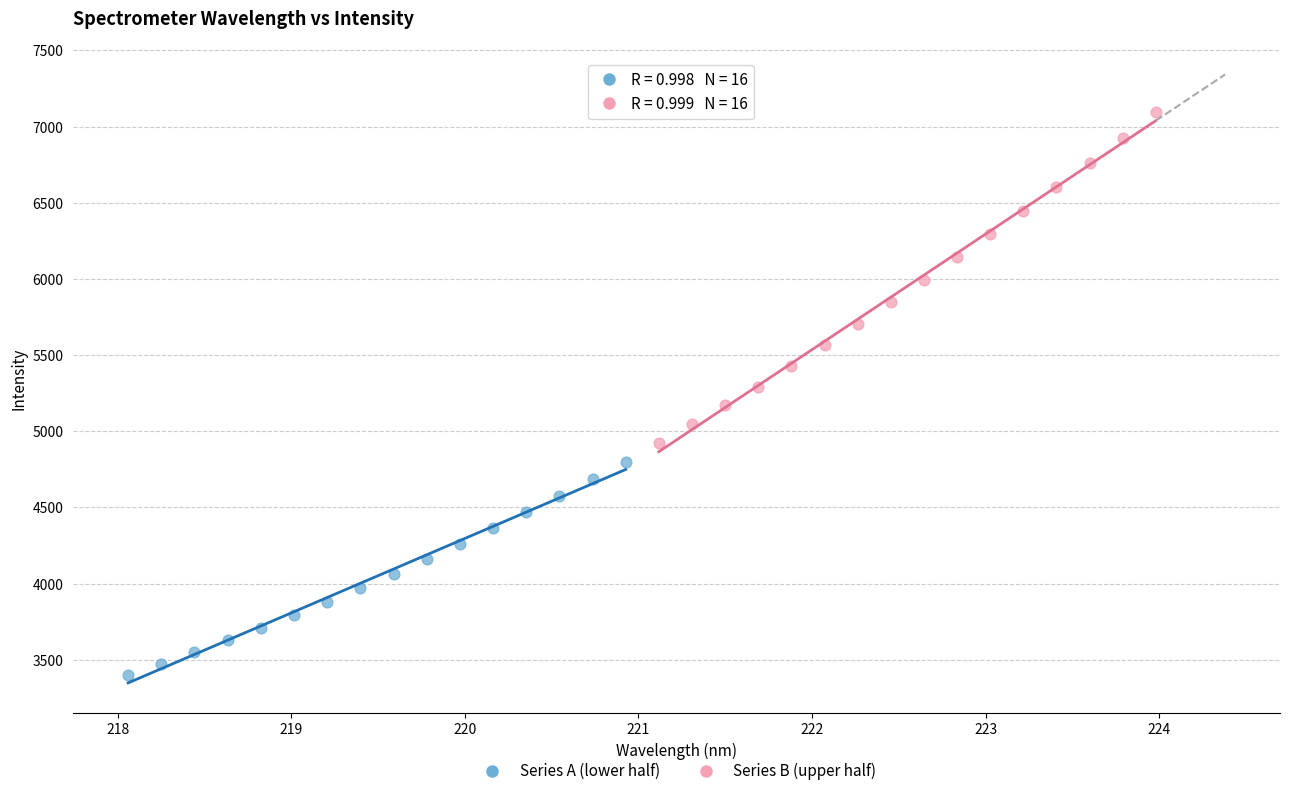

Which series reaches the maximum Y coordinate?

Series B (upper half)